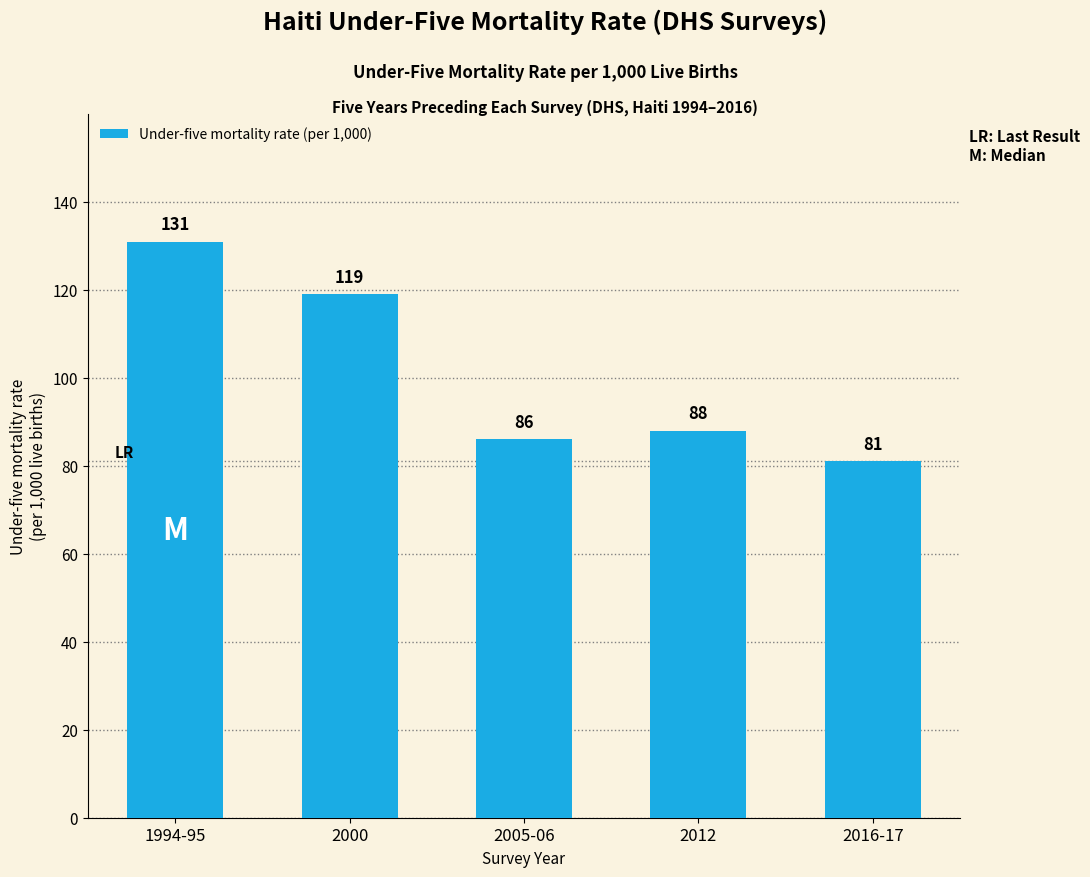

Which has a higher value, 2016-17 or 2005-06?

2005-06